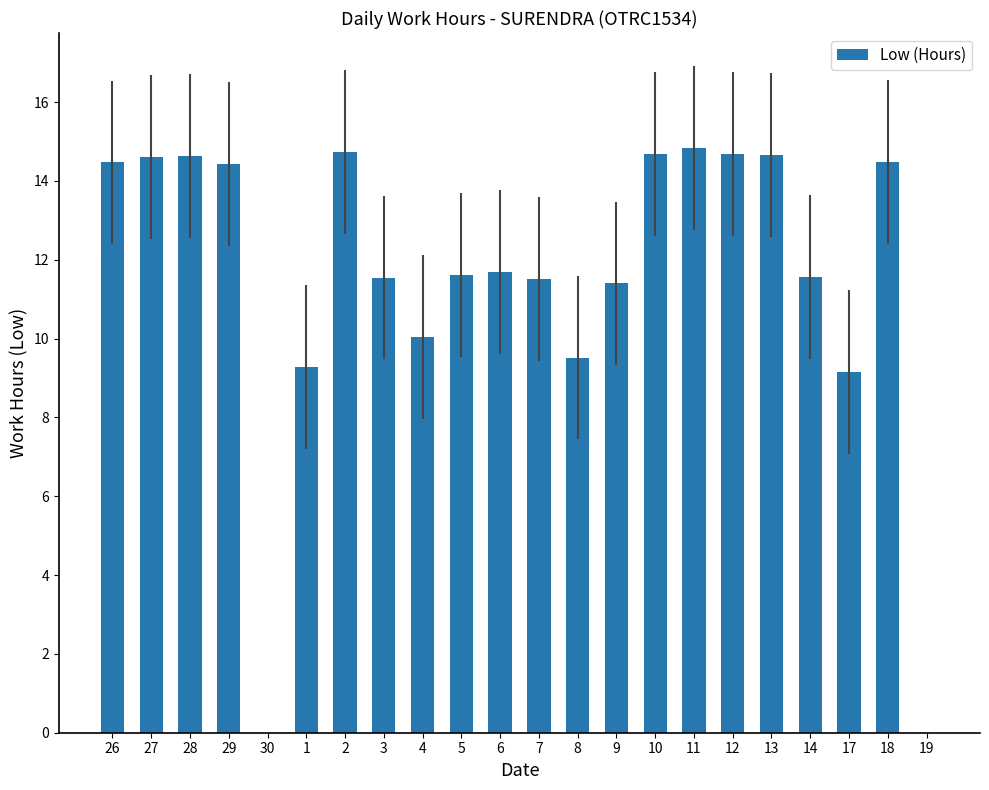

What is the sum of all values?

253.5